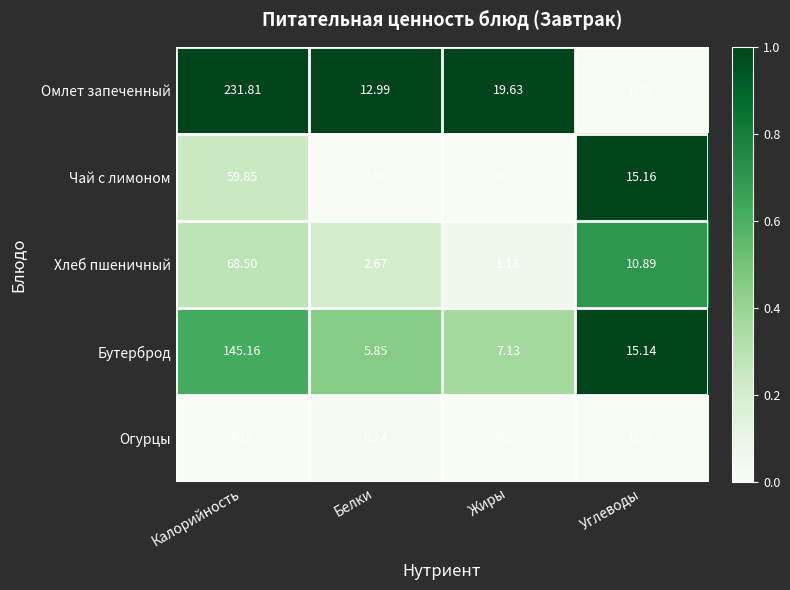

Which series changed the most between Белки and Углеводы?

Чай с лимоном